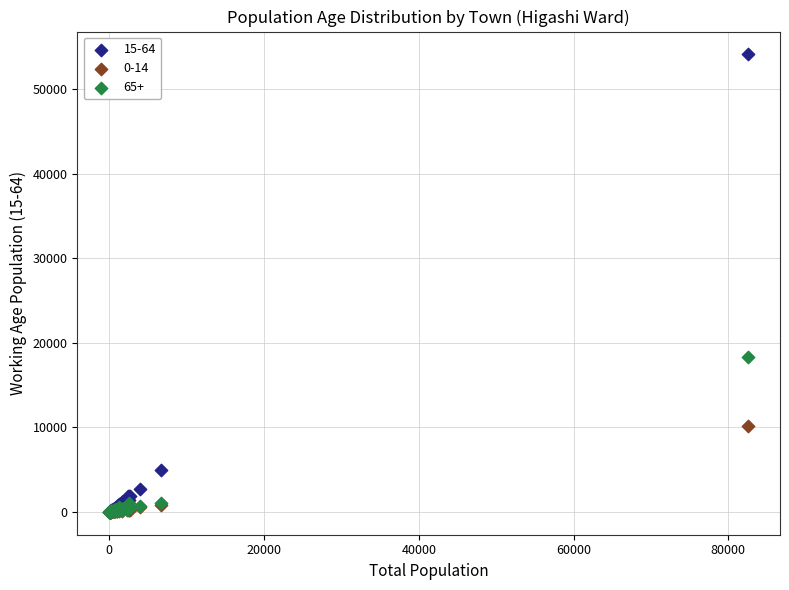

Across all series, what Y value is closest to 27047?

18315